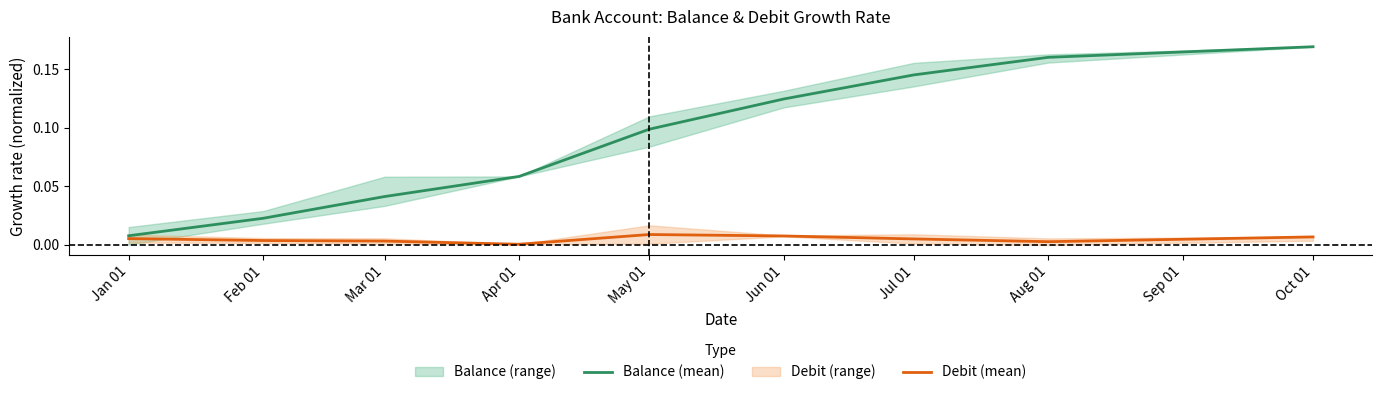

What position from the left is Apr 01?

4